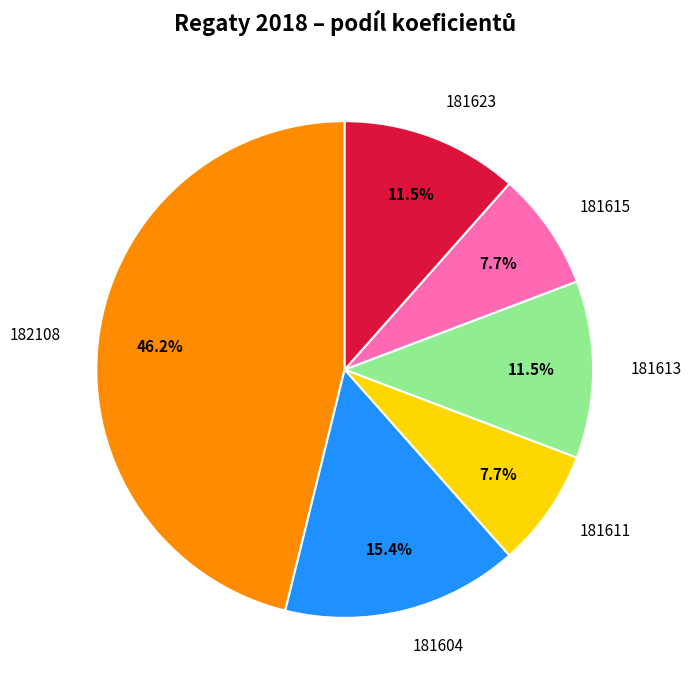

Combined, do 181611 and 182108 account for over 50%?

Yes